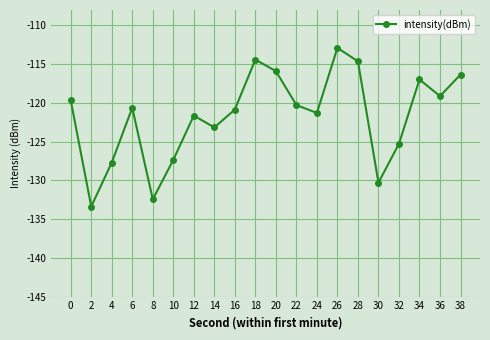

What is the sum of all values?

-2434.2